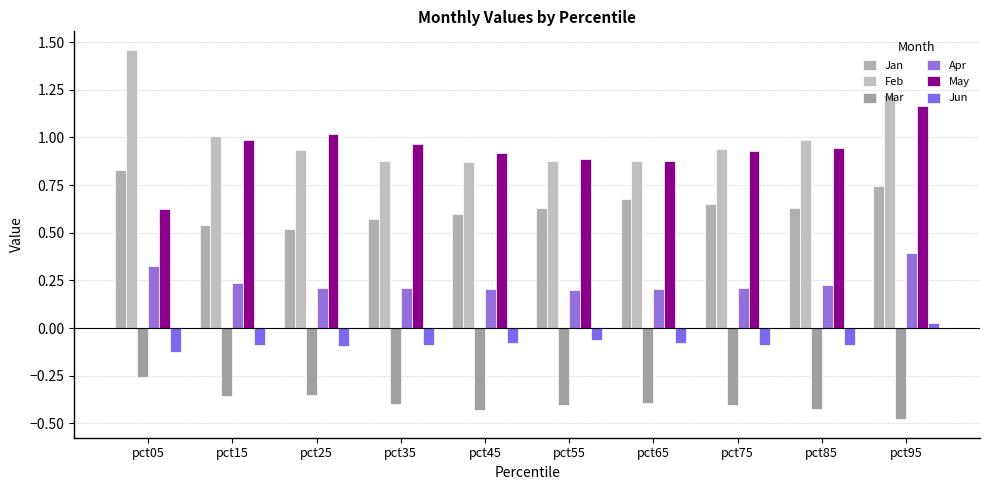

How many series are shown in this chart?

6